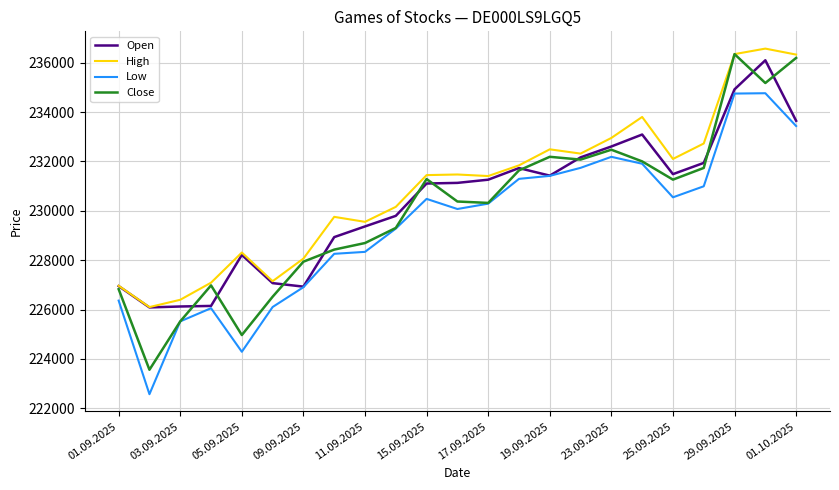

How many lines are shown in the chart?

4